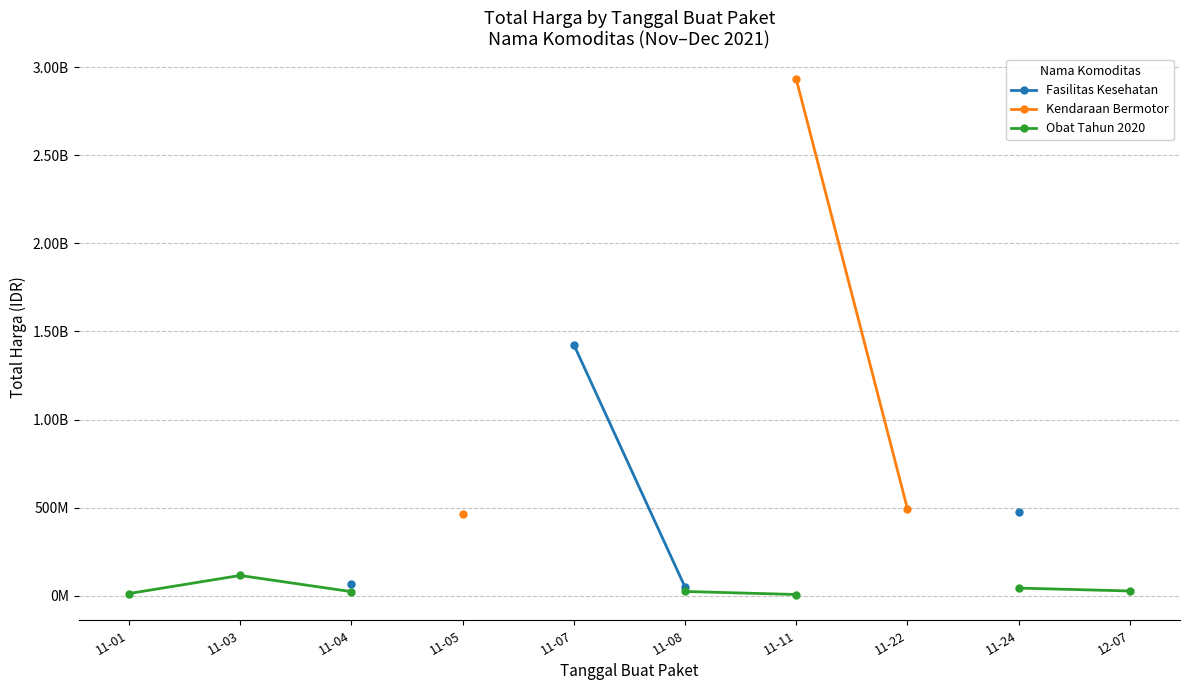

Read the Obat Tahun 2020 value at 11-24.

43859200.0